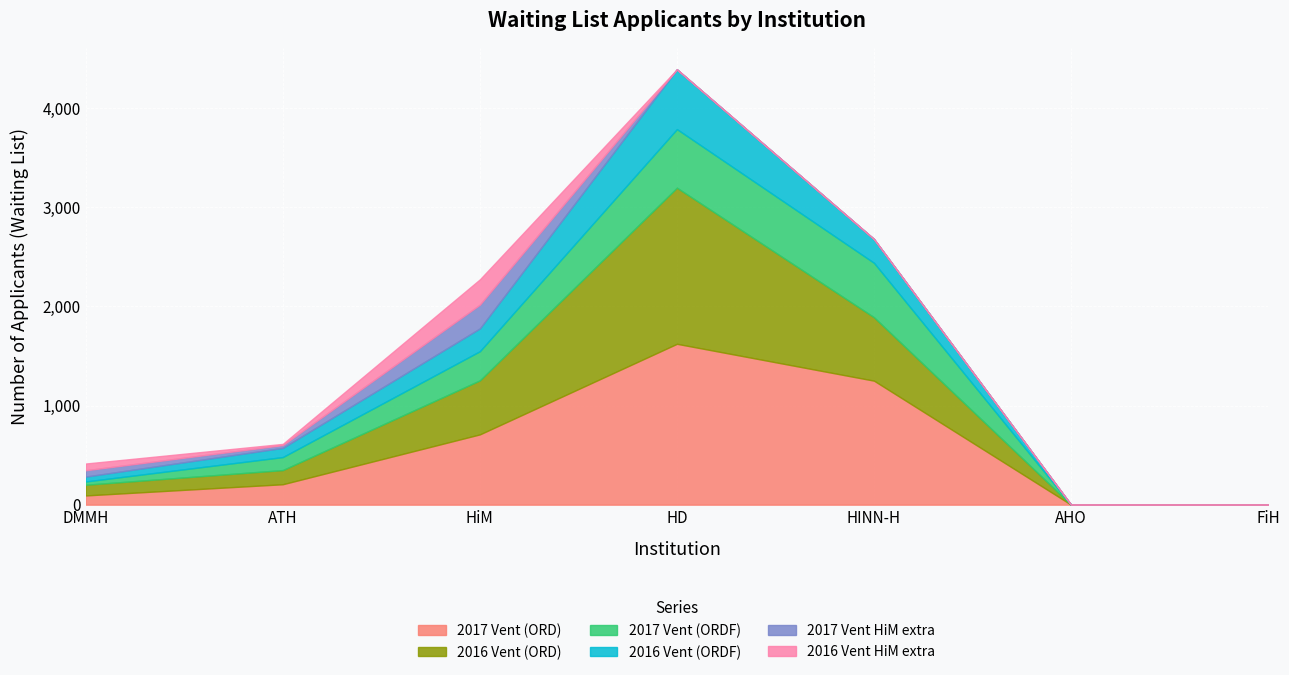

List the series in order of their peak value, lowest first.

2017 Vent HiM extra, 2016 Vent HiM extra, 2017 Vent (ORDF), 2016 Vent (ORDF), 2016 Vent (ORD), 2017 Vent (ORD)